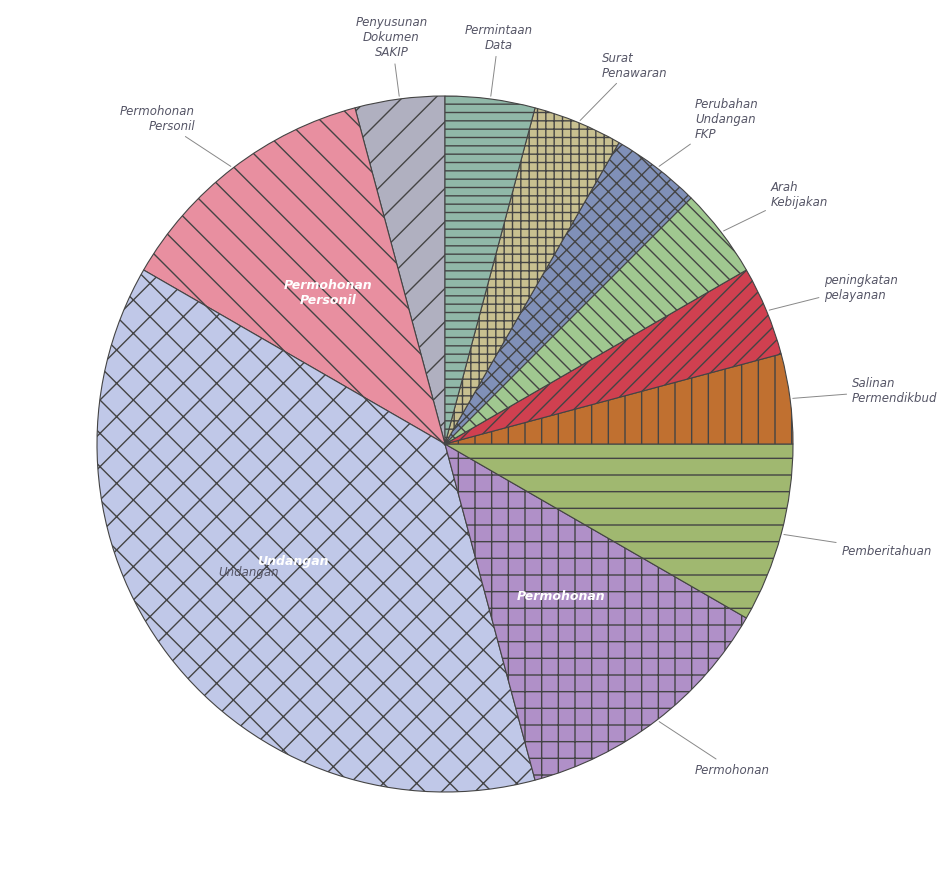

What is the ratio of the value at Arah Kebijakan to the value at Salinan Permendikbud?

1.0